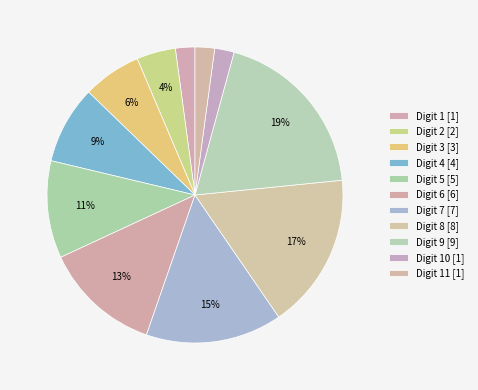

Count the number of slices in the pie.

11